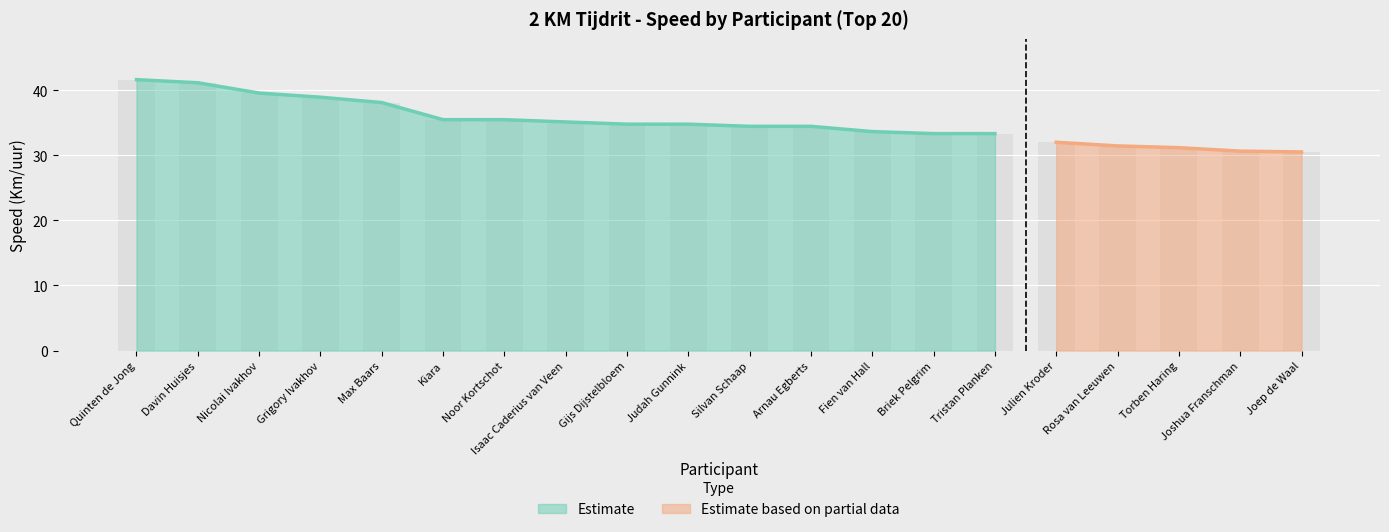

What is the difference between the values at Noor Kortschot and Grigory Ivakhov?

3.5